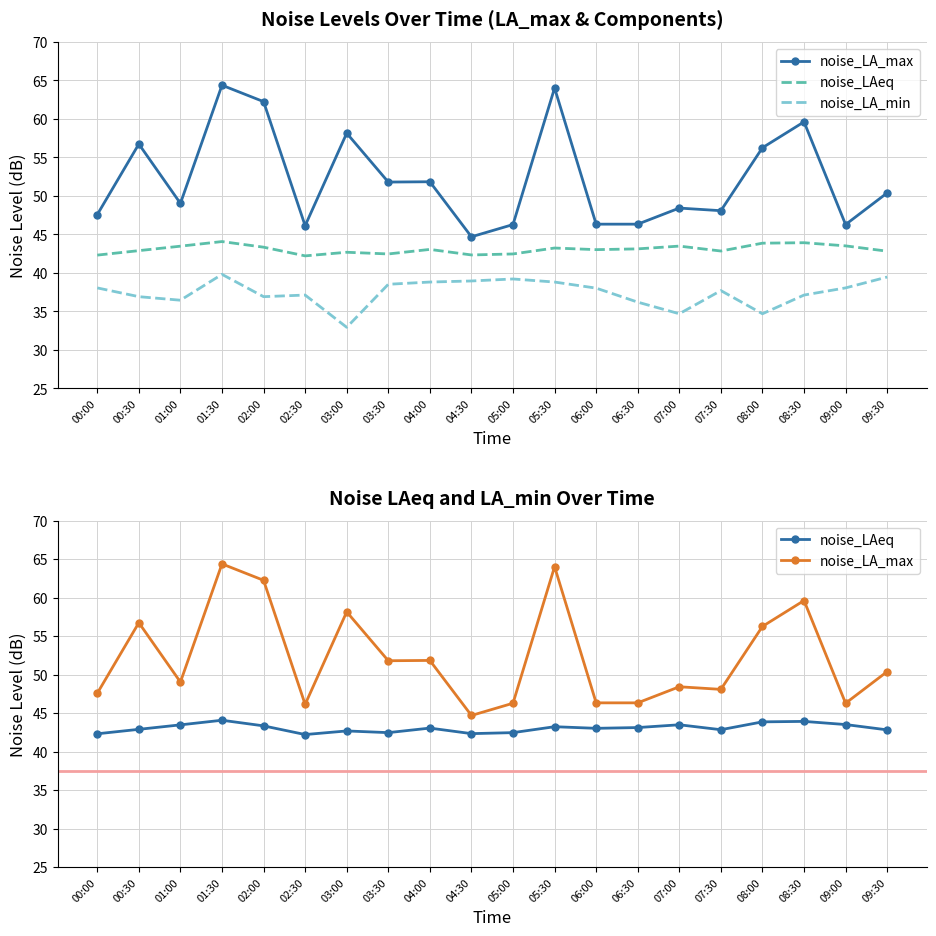

Which category has the lowest value in the noise_LA_min series?

03:00